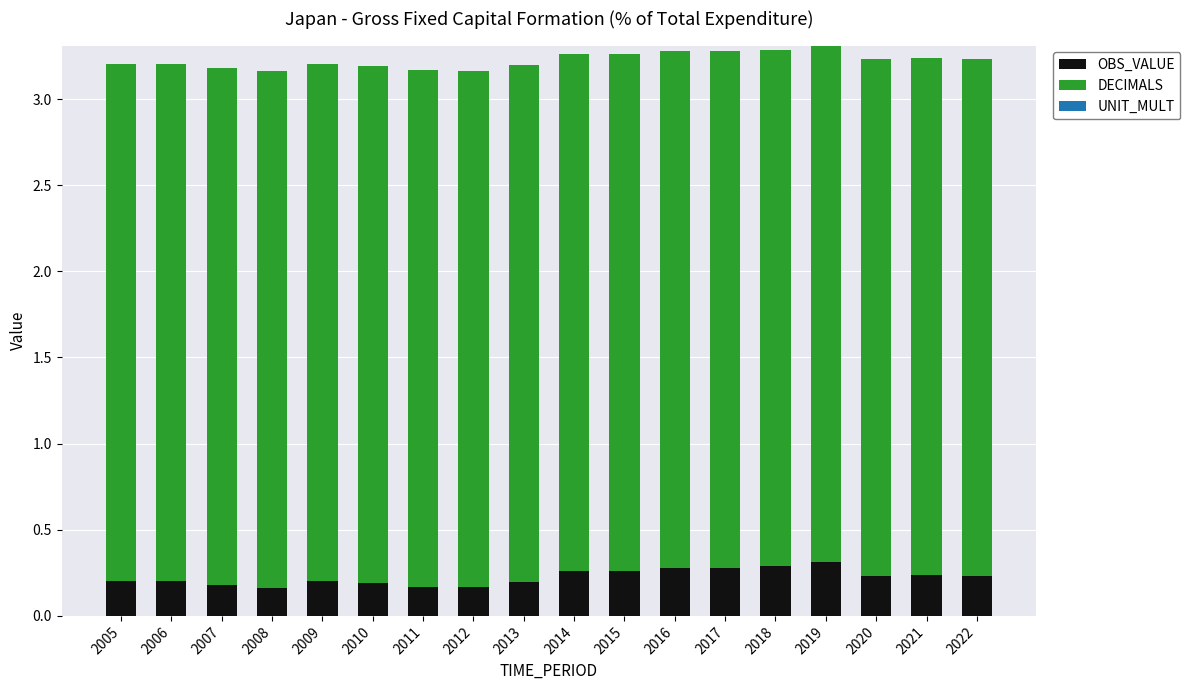

What is the sum of all OBS_VALUE values?

4.1